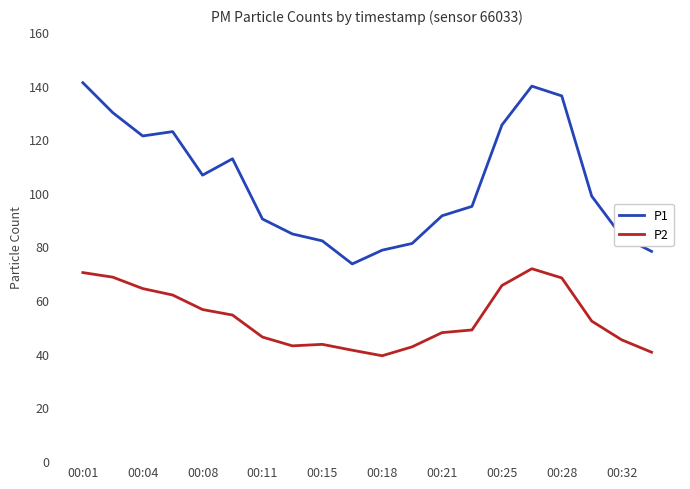

True or false: P2 and P1 cross at least once.

False